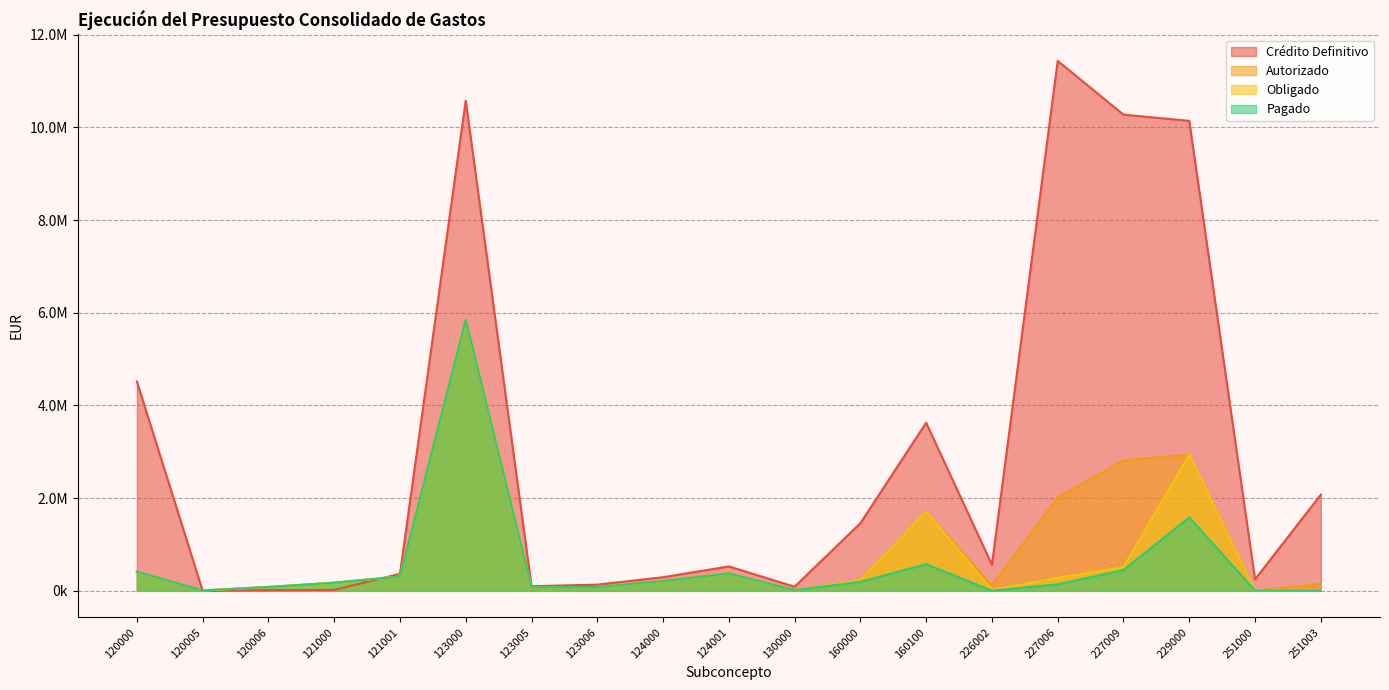

At which category does Obligado reach its first local peak?

123000